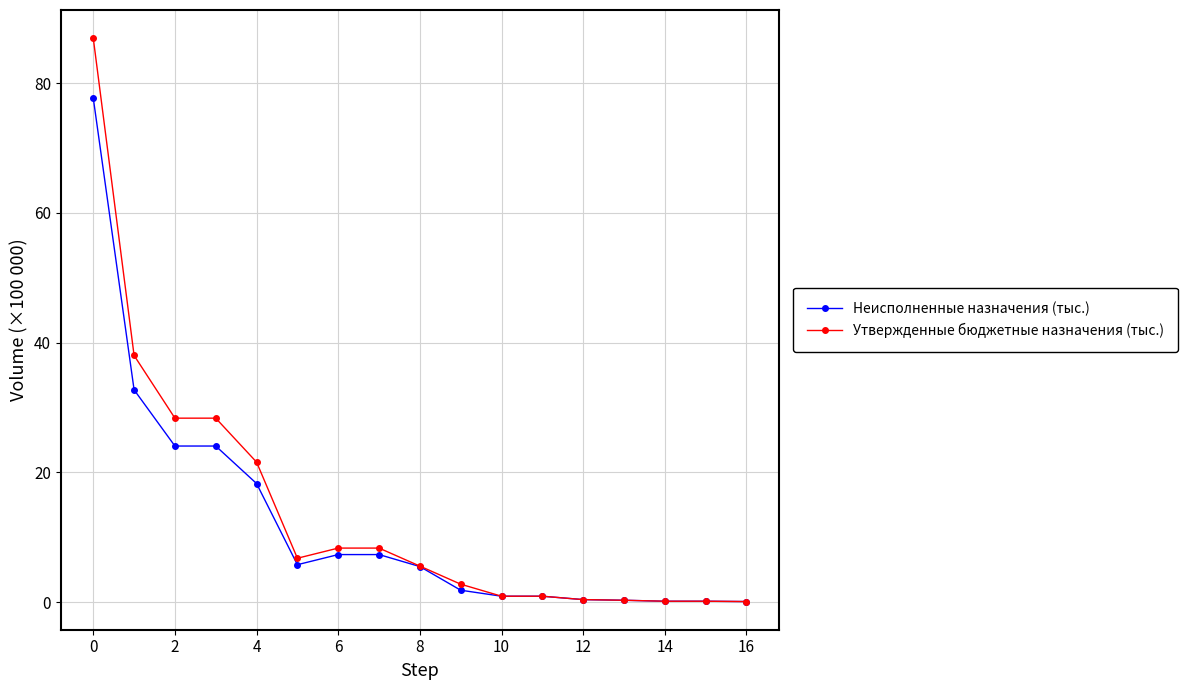

What is the value of the Неисполненные назначения (тыс.) point at the 4th from the left?

24.1